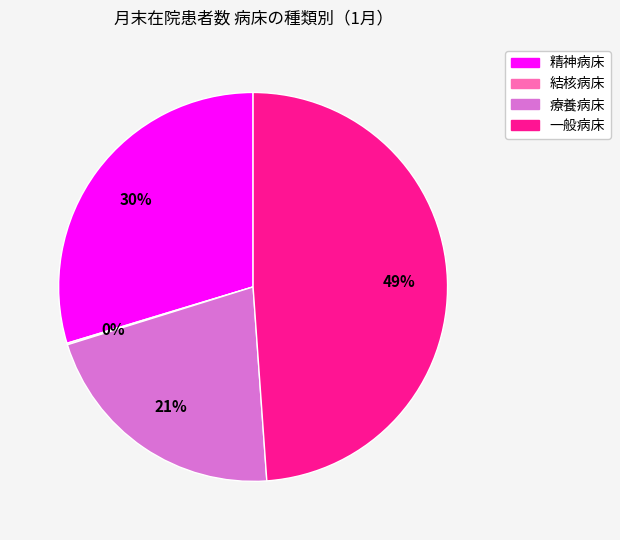

To the nearest percent, what is the difference between the largest and smallest slice percentages?

49%